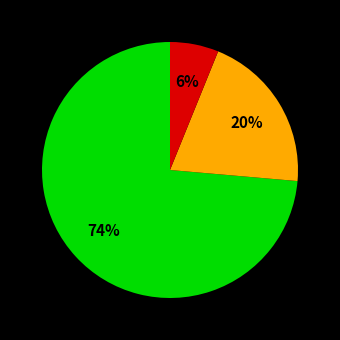

Does any single category account for the majority?

Yes